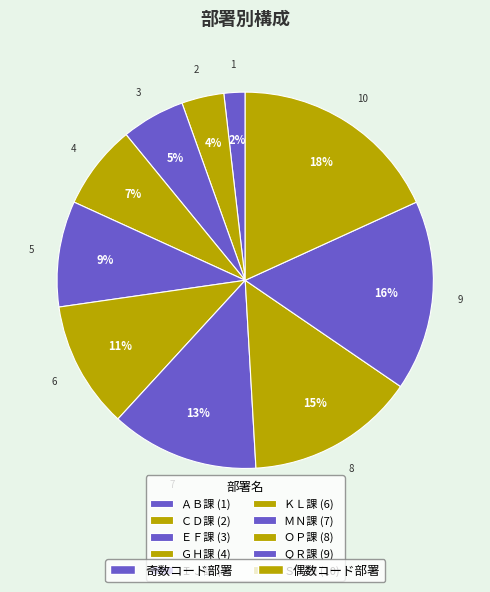

To the nearest percent, what is the difference between the largest and smallest slice percentages?

16%